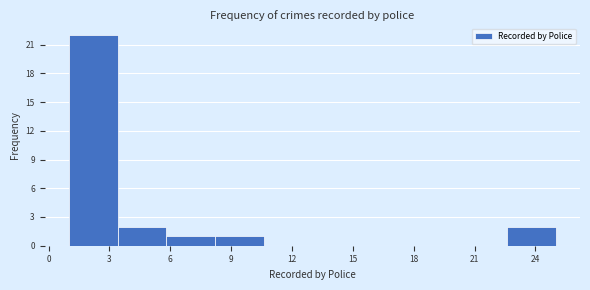

Over which range of the x-axis is the bar tallest?

1.0 to 3.4